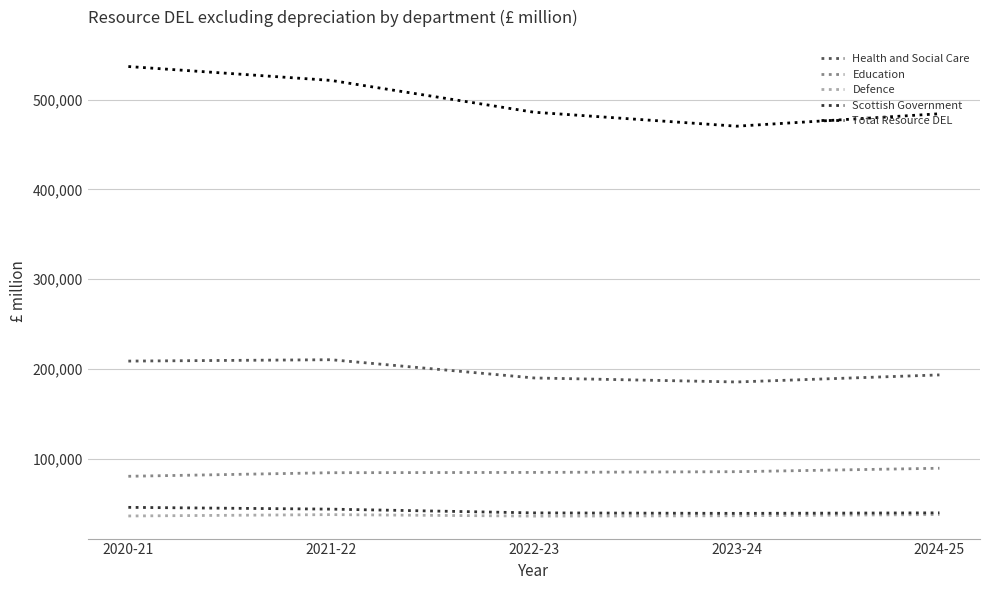

True or false: Health and Social Care and Education intersect in this chart.

False